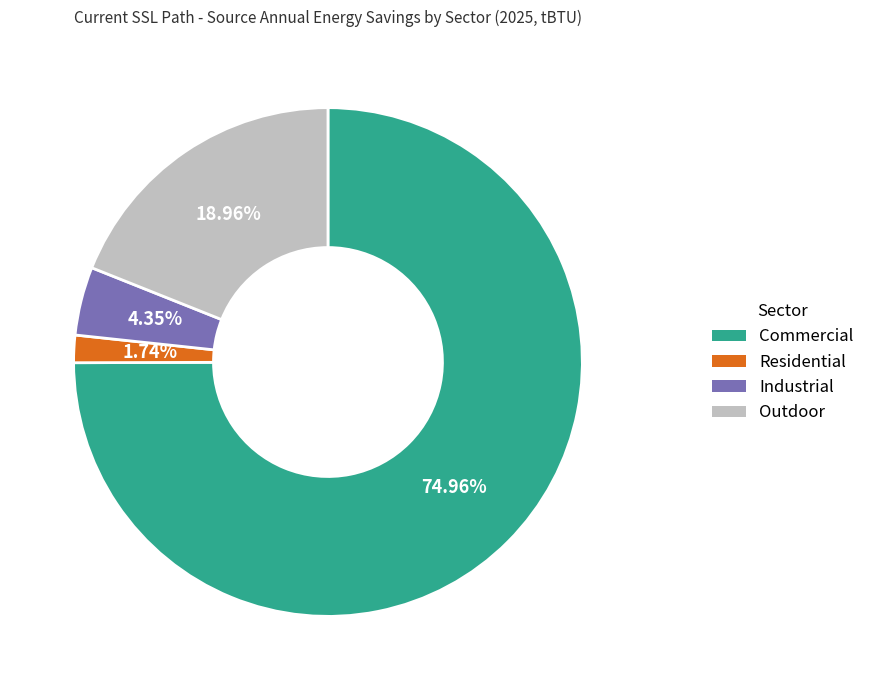

Approximately how many times larger is the value at Industrial compared to Commercial?

0.1